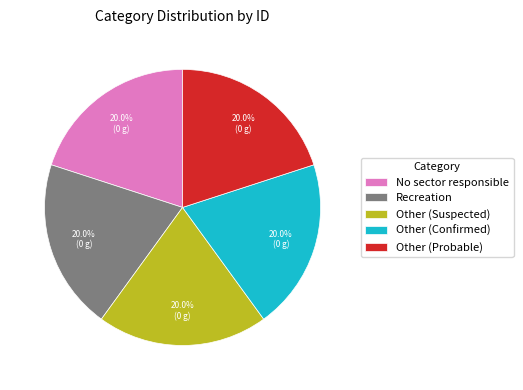

Is the sum of Recreation and No sector responsible greater than half?

No